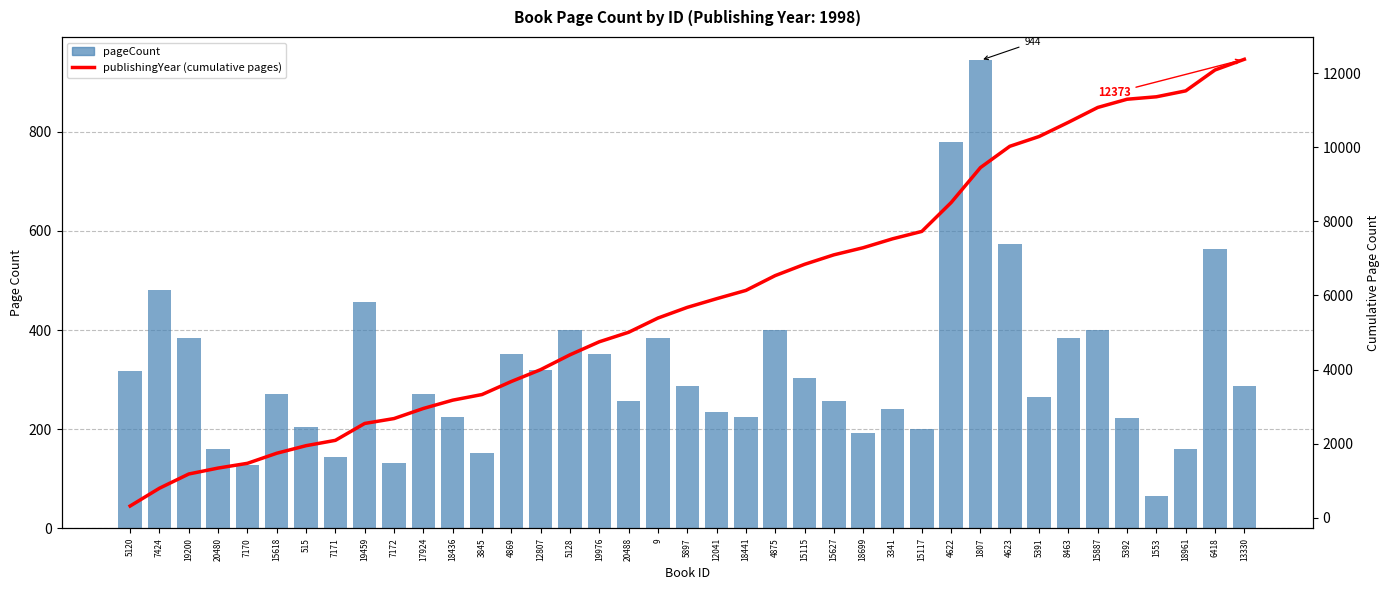

What position from the left is 4622?

29